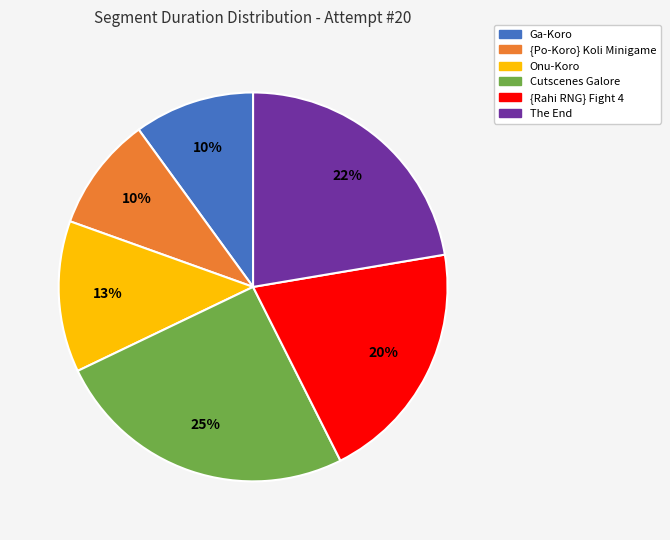

Is the sum of The End and Ga-Koro greater than half?

No